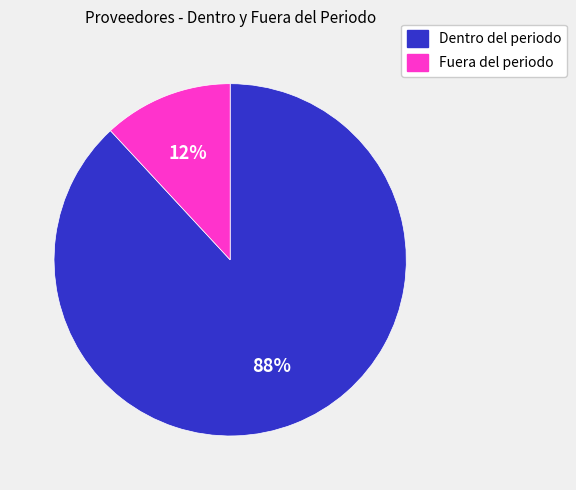

What is the largest slice in the pie chart?

Dentro del periodo